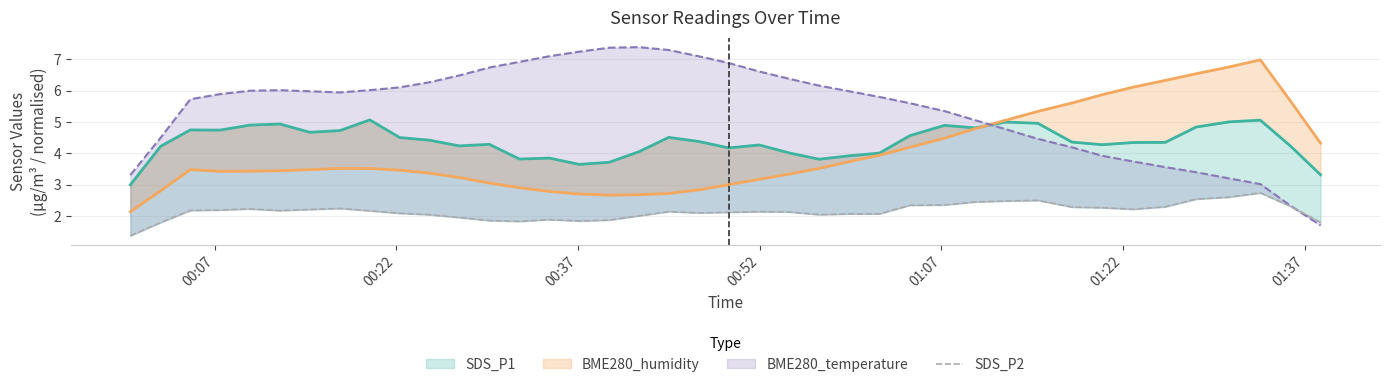

What is the value of the 6th point from the left?

2.2